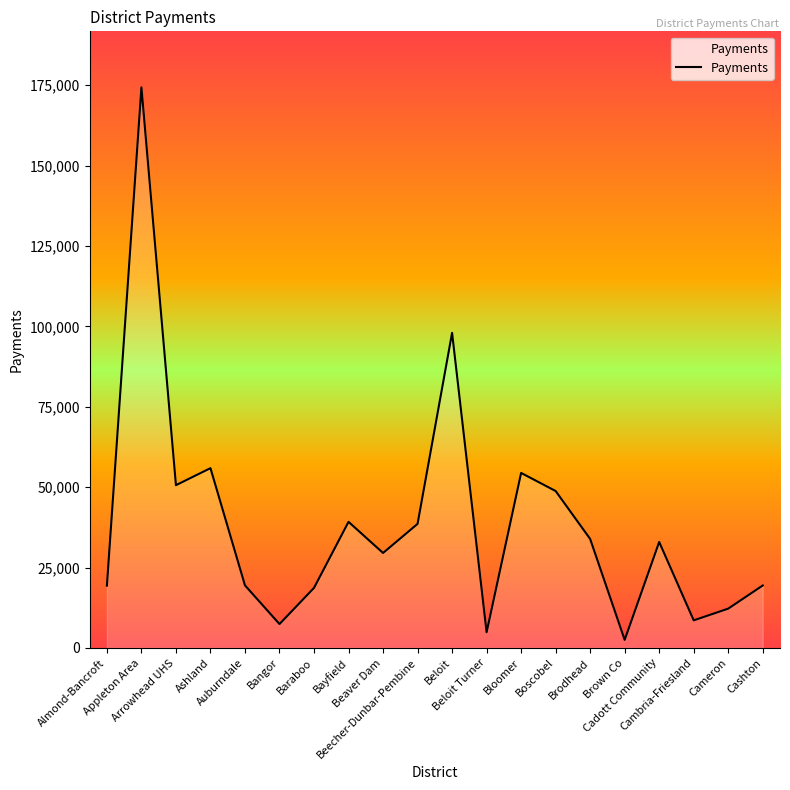

Approximately how many times larger is the value at Beecher-Dunbar-Pembine compared to Cashton?

2.0